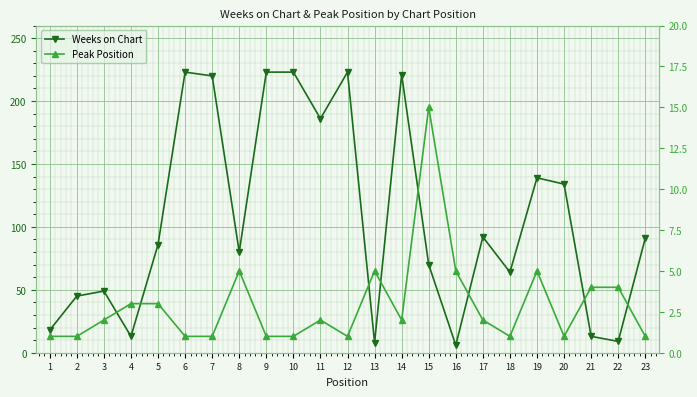

Reading left to right, what are all the values shown in this chart?

Weeks on Chart: 1=18	2=45	3=49	4=13	5=86	6=223	7=220	8=80	9=223	10=223	11=186	12=223	13=8	14=221	15=70	16=6	17=92	18=64	19=139	20=134	21=13	22=9	23=91
Peak Position: 1=1	2=1	3=2	4=3	5=3	6=1	7=1	8=5	9=1	10=1	11=2	12=1	13=5	14=2	15=15	16=5	17=2	18=1	19=5	20=1	21=4	22=4	23=1